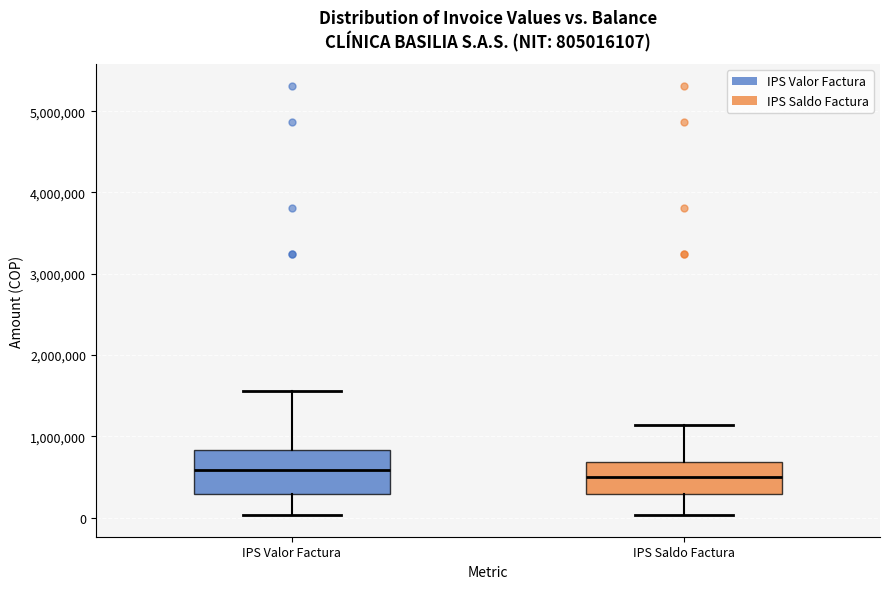

Where does the lower whisker of the box for IPS Valor Factura end on the y-axis? The values are not printed on the chart, so give them approximately, as read against the axis.

0